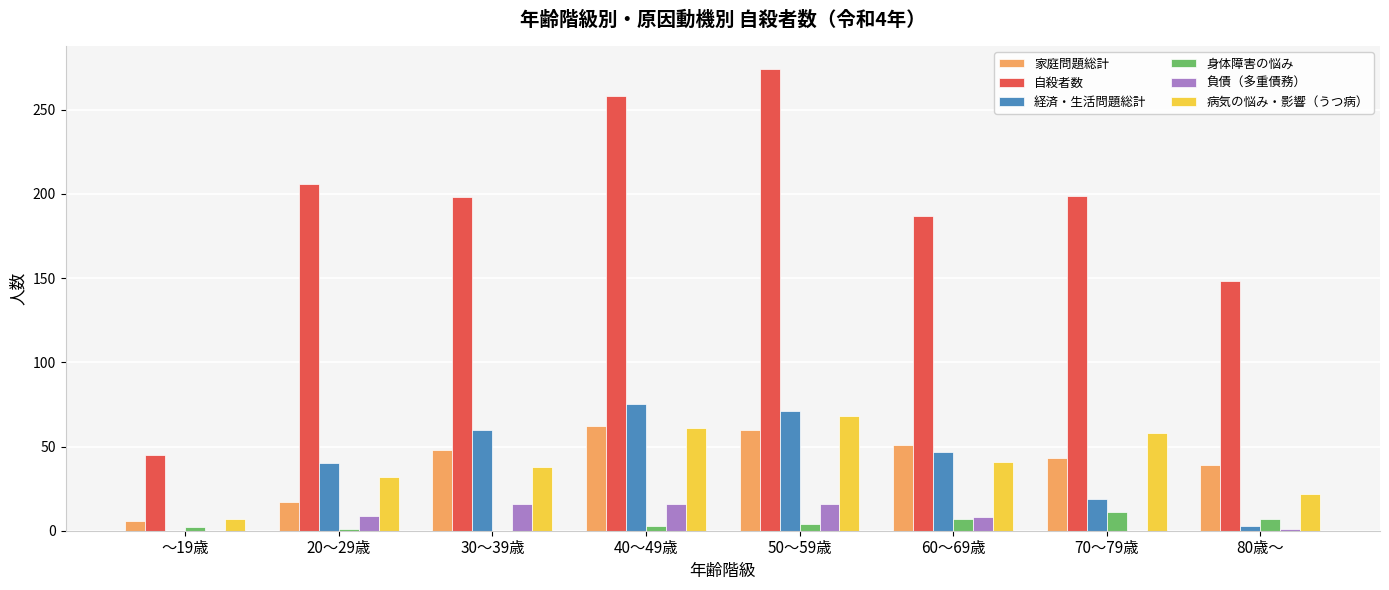

How many groups of bars are there?

8